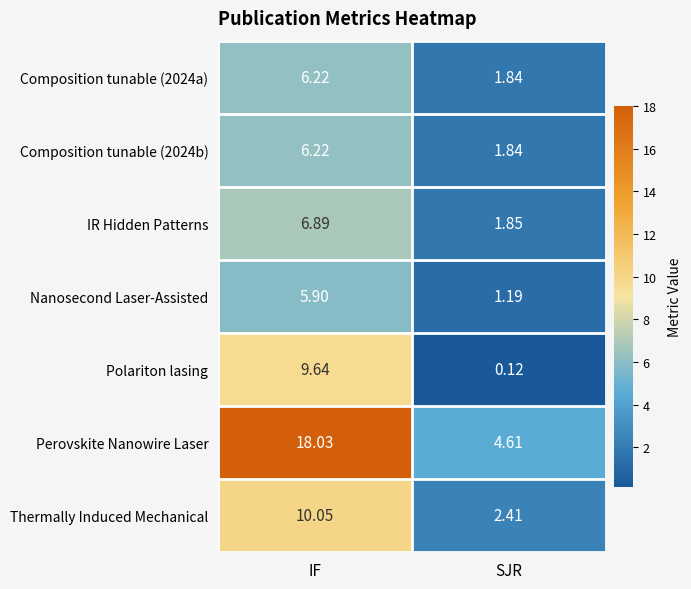

At which label does Composition tunable (2024a) reach its minimum?

SJR